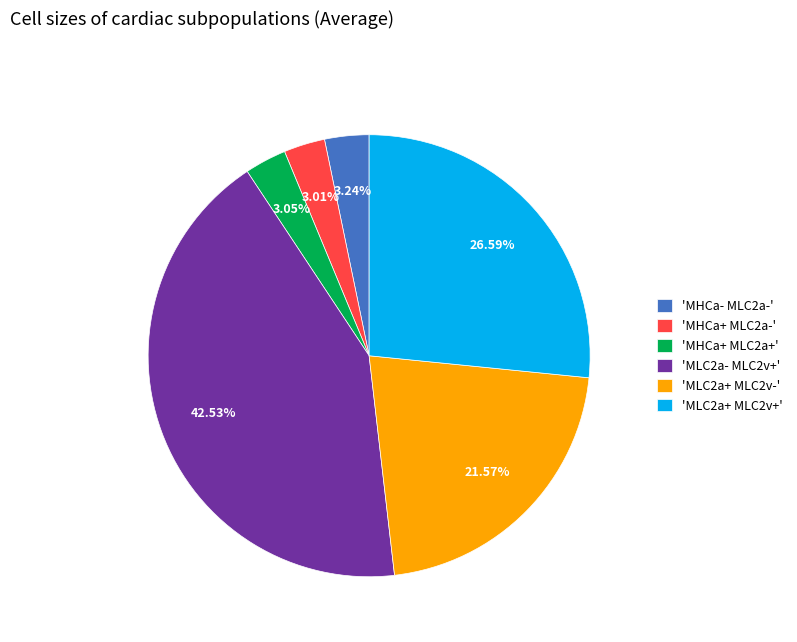

What is the ratio of the value at 'MHCa+ MLC2a+' to the value at 'MHCa- MLC2a-'?

0.9